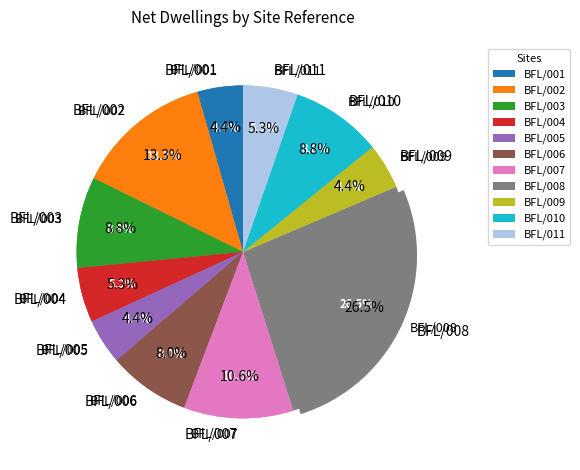

What percentage is the BFL/007 slice, to the nearest percent?

11%